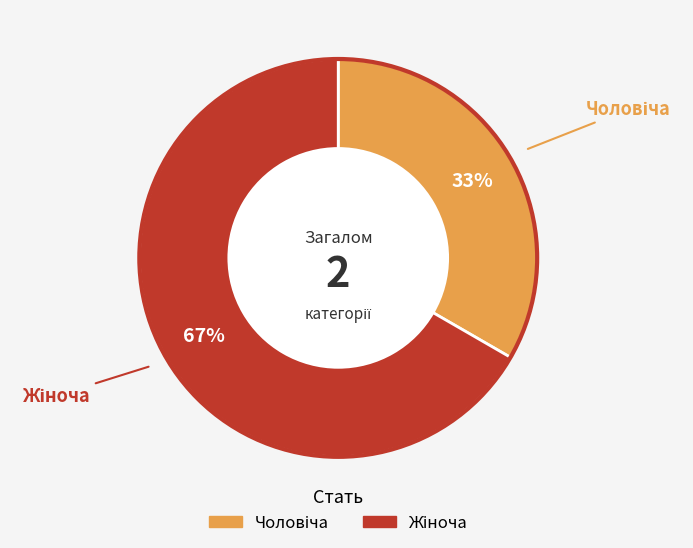

Does any single category account for the majority?

Yes